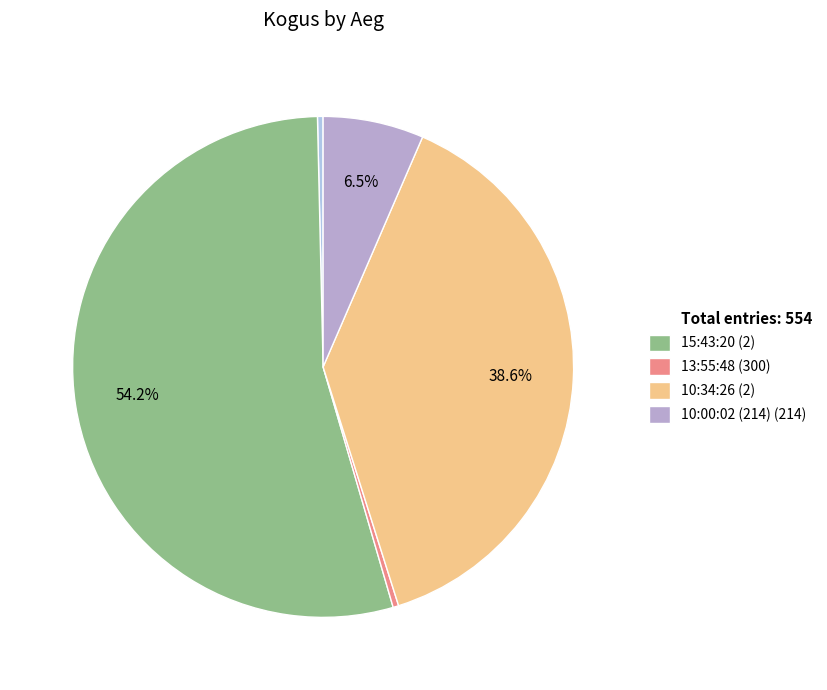

To the nearest percent, what is the difference between the largest and smallest slice percentages?

54%